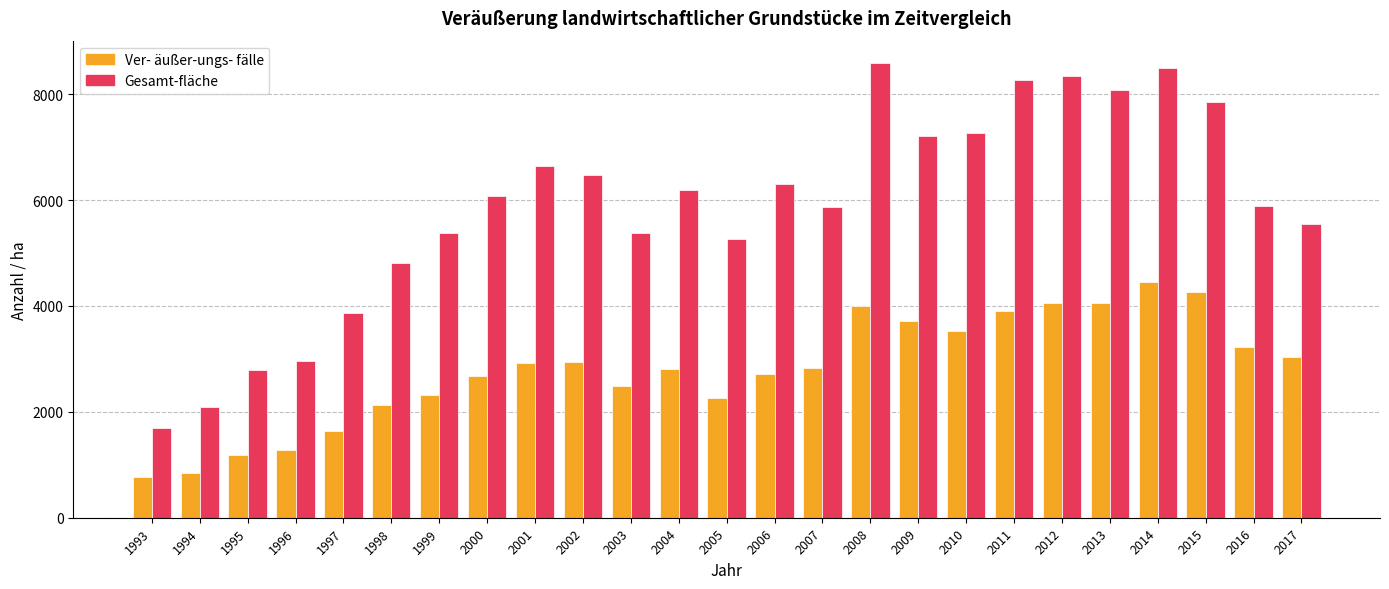

What is the spread (max minus min) of values at 1995?

1623